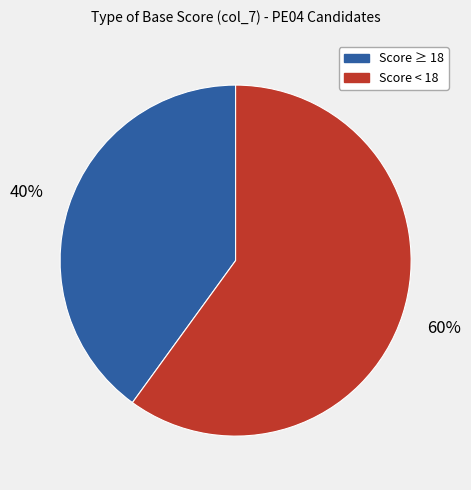

How many segments does this pie chart have?

2